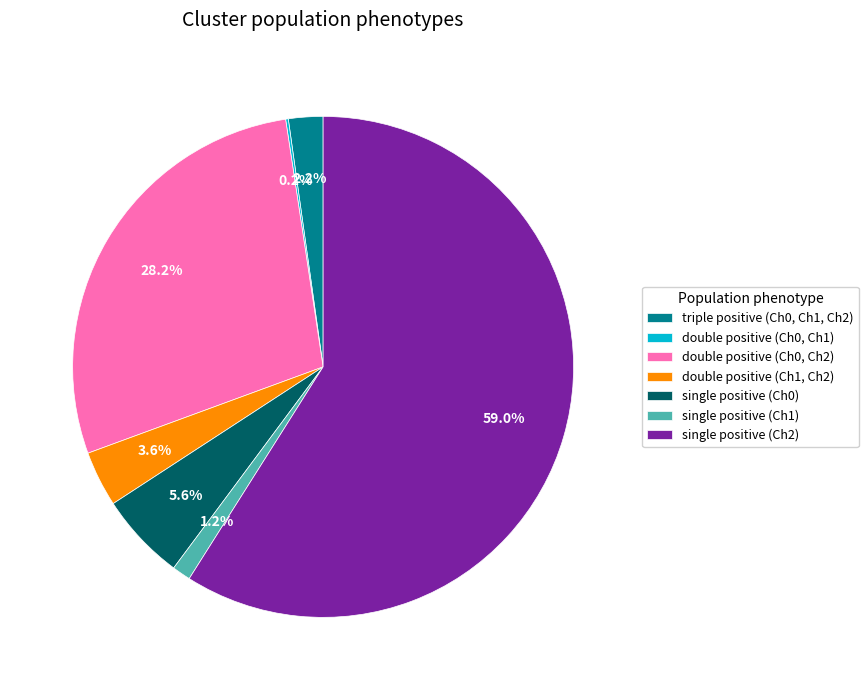

Which slice is the largest?

single positive (Ch2)